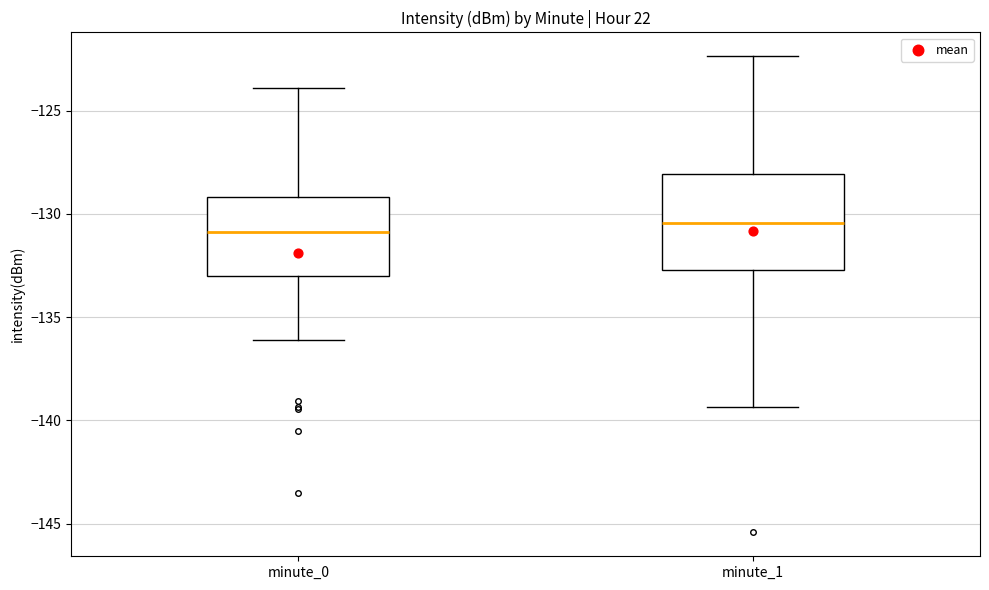

Which box is the tallest, from its lower edge to its upper edge?

minute_1